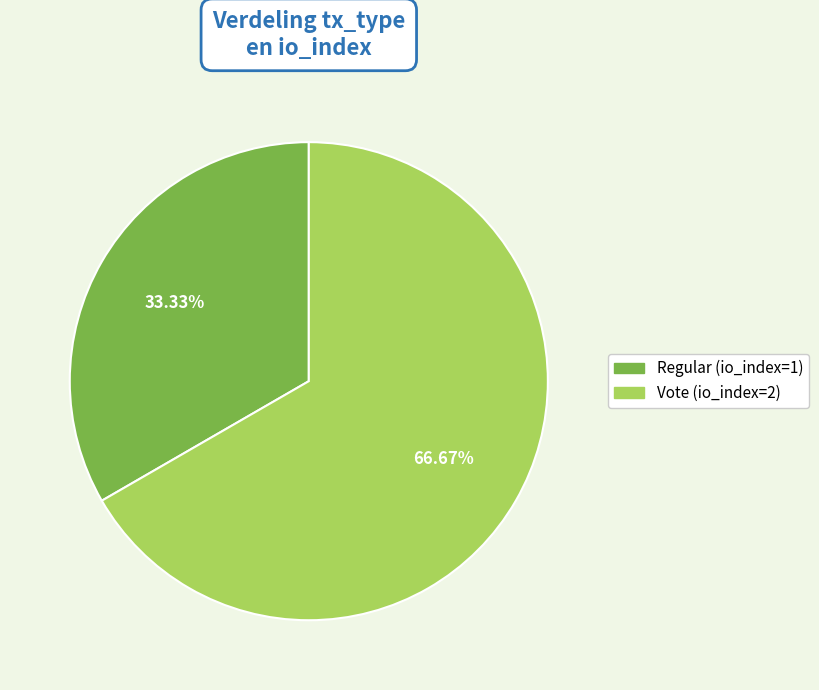

True or false: Vote (io_index=2) accounts for 67% of the total.

True